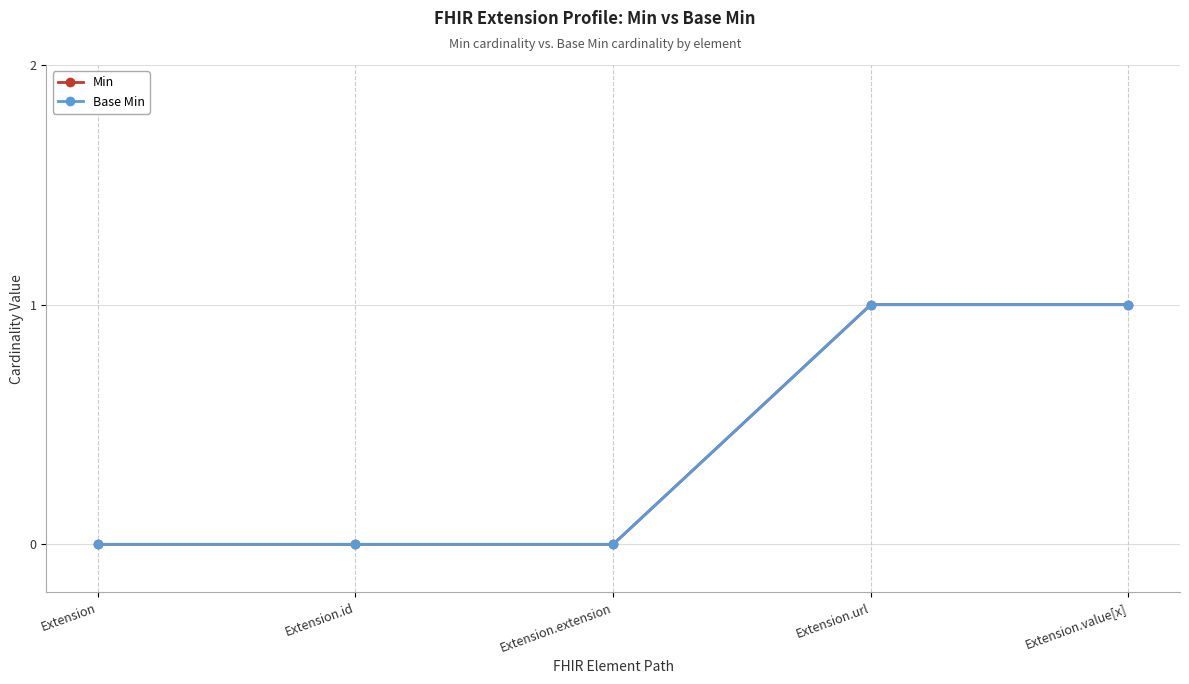

Does the chart have visible grid lines?

Yes